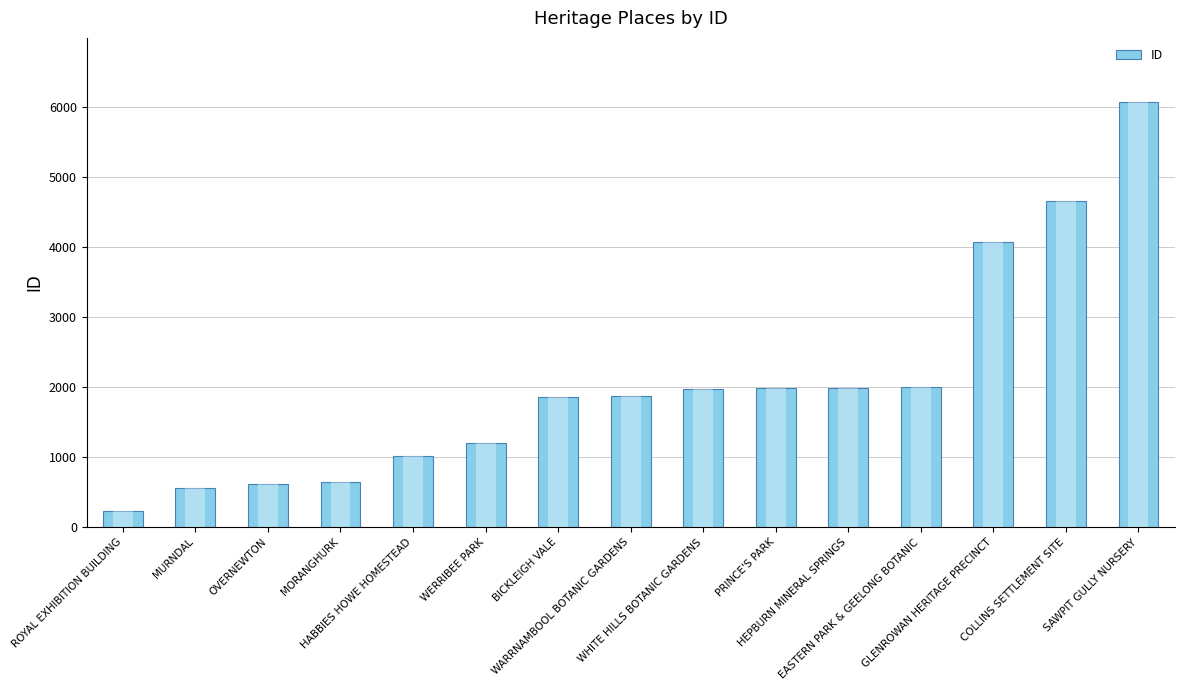

What is the ratio of the value at BICKLEIGH VALE to the value at EASTERN PARK & GEELONG BOTANIC?

0.9